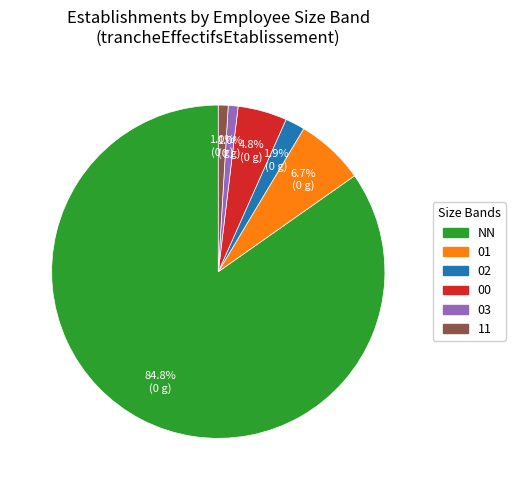

To the nearest percent, what is the difference between the 03 and 01 slice percentages?

6%